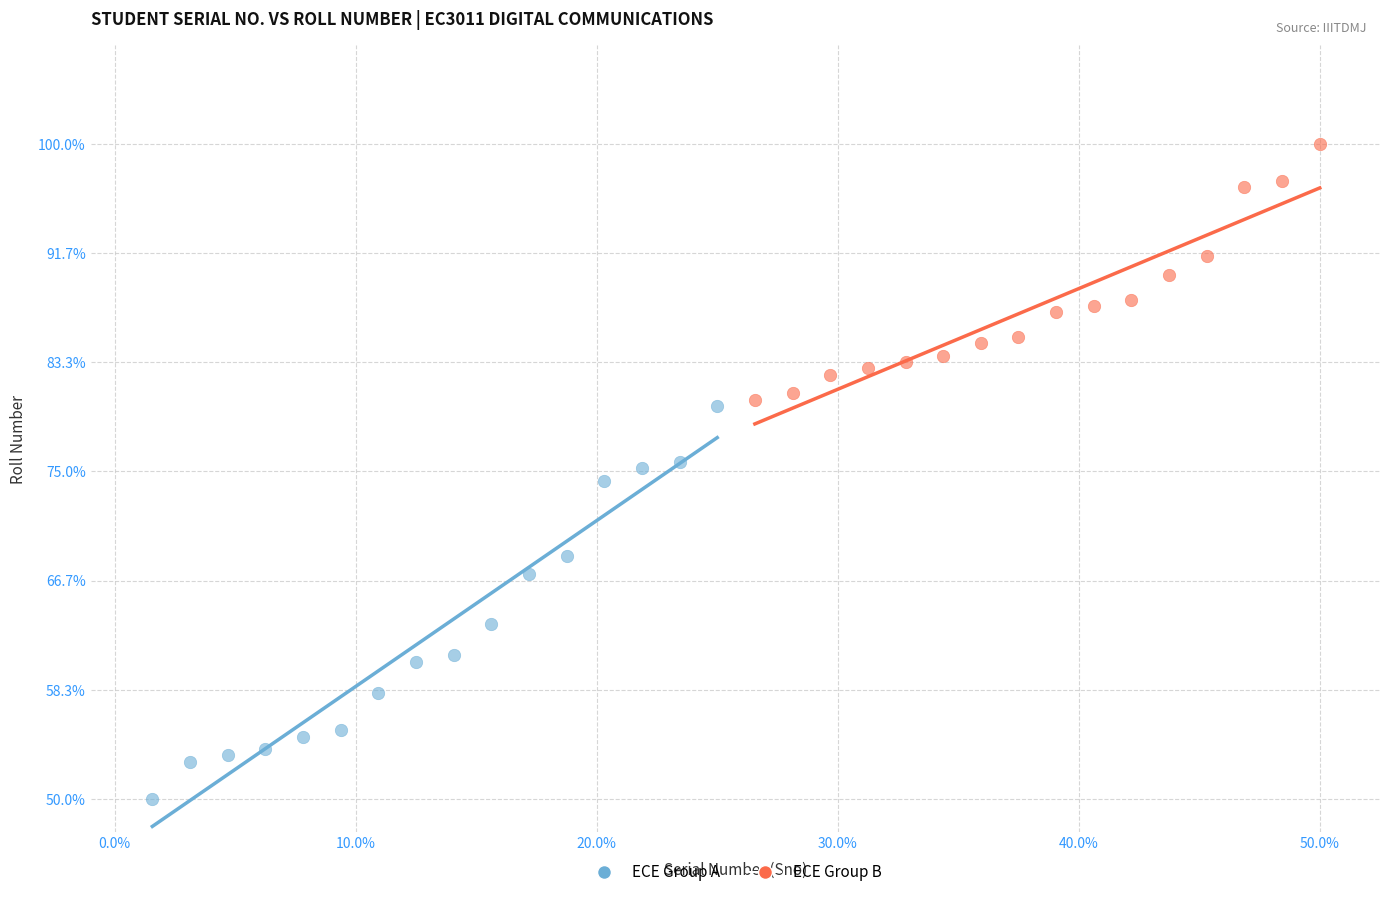

Which series has the widest spread of Y values?

ECE Group A